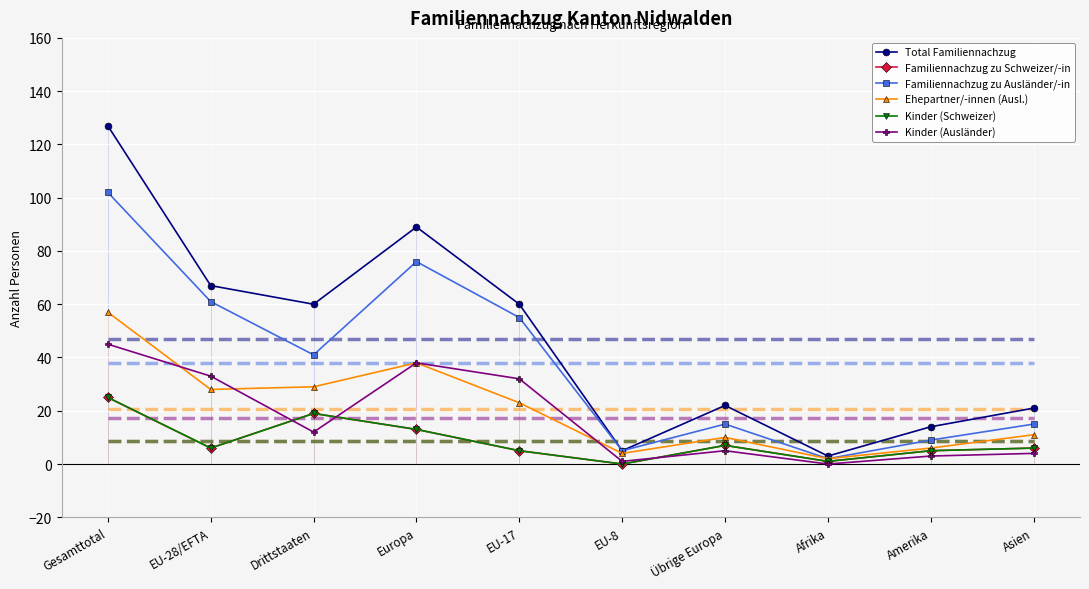

Is it true that Familiennachzug zu Schweizer/-in equals 5 at Amerika?

True